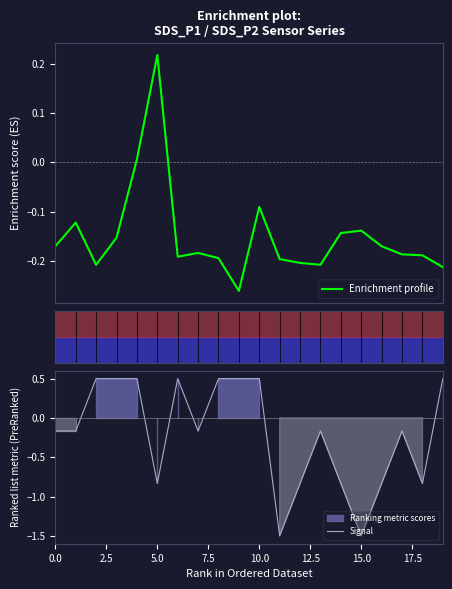

The value of Signal at 10.0 is 0.5. True or false?

True